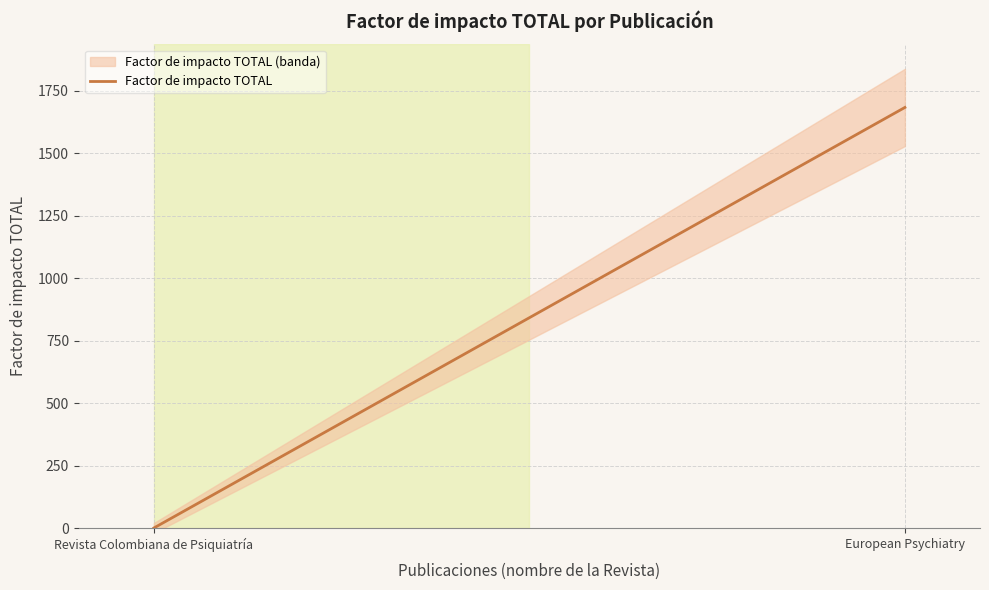

At which category does the chart reach its peak across all series?

European Psychiatry